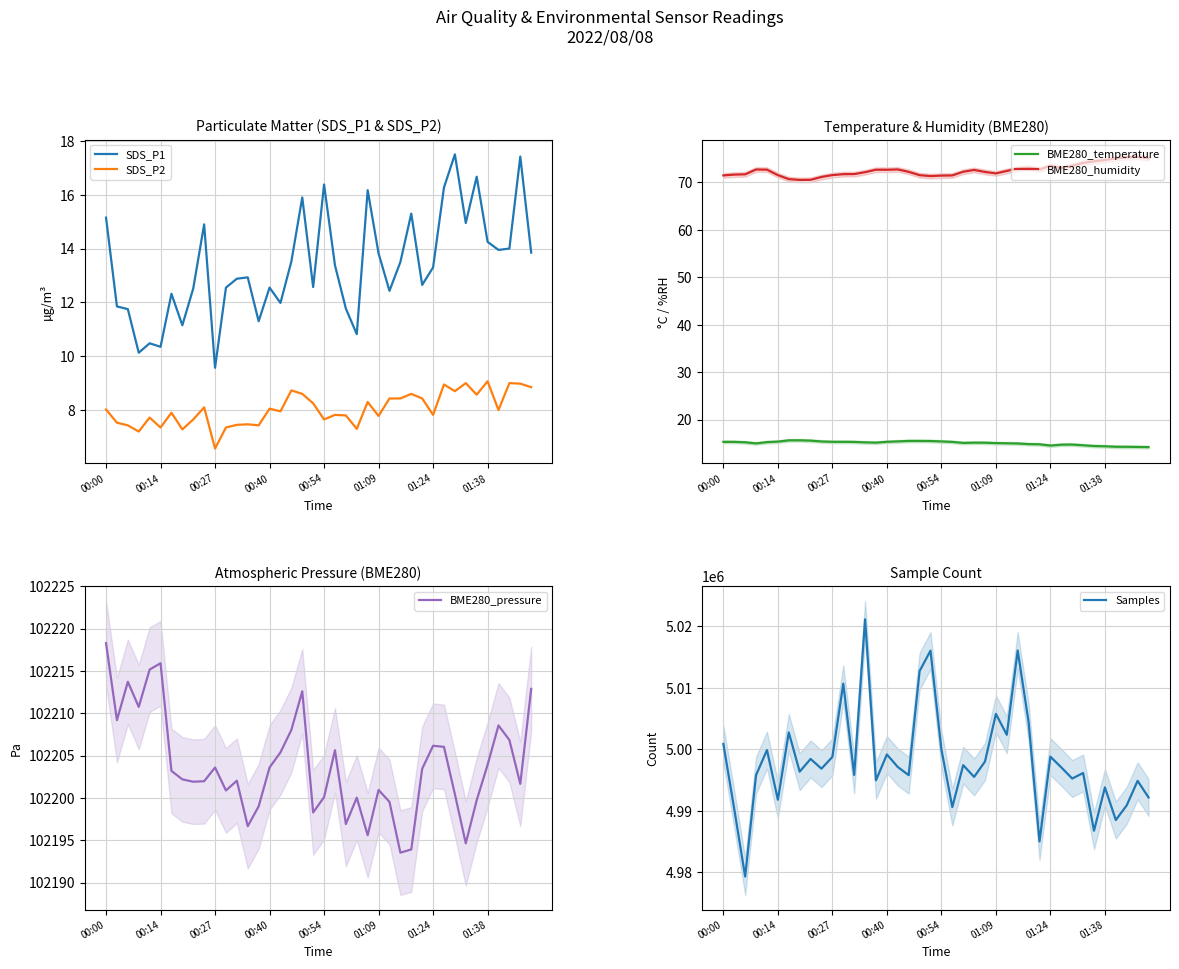

What are all the series names shown in the legend?

SDS_P1, SDS_P2, BME280_temperature, BME280_humidity, BME280_pressure, Samples